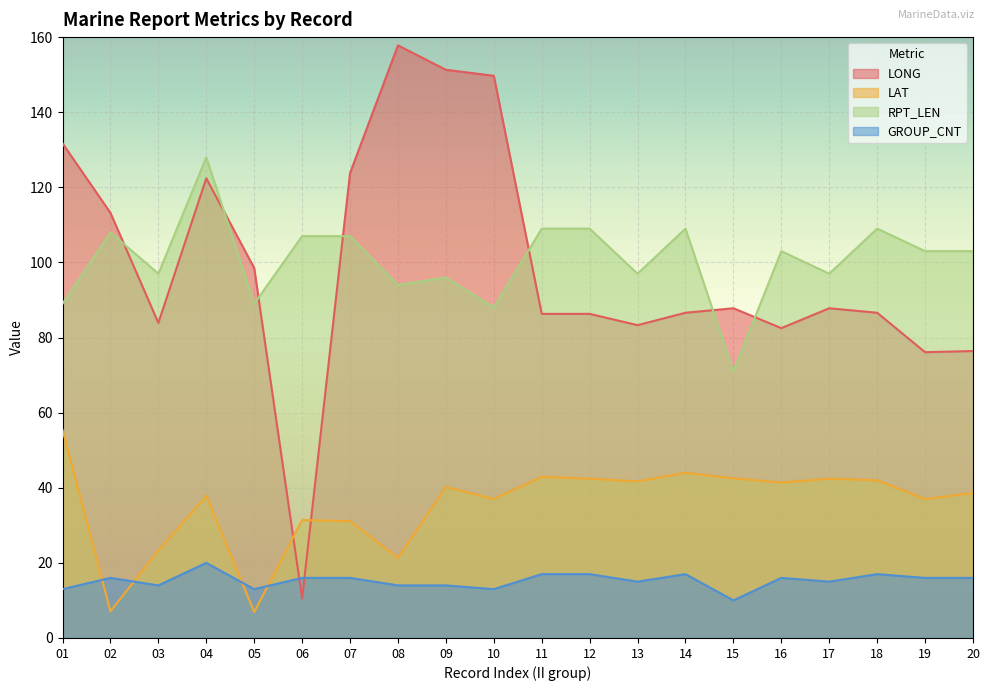

Which label corresponds to the largest value in the chart?

08